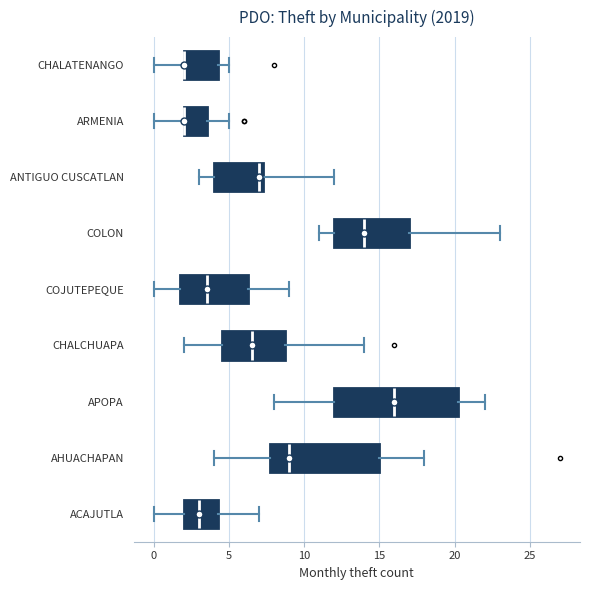

Comparing the boxes themselves (not the whiskers), which one is the widest?

APOPA